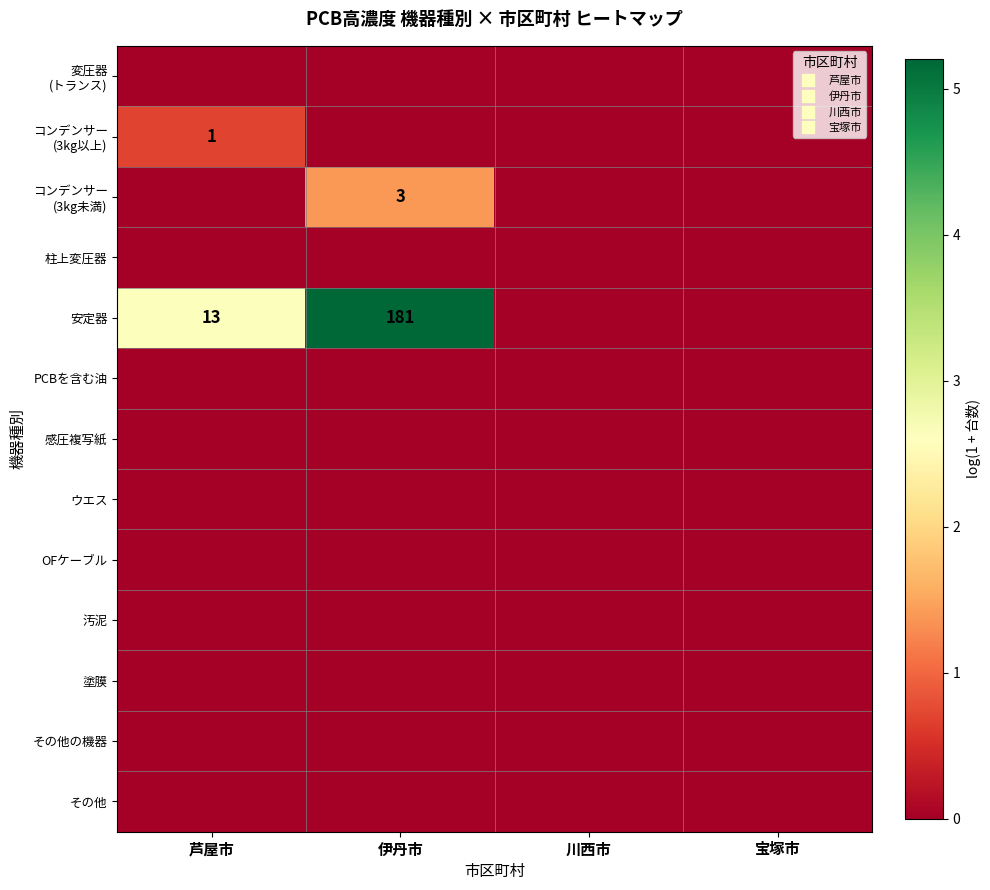

What is the difference between the highest and lowest values at 伊丹市?

5.2